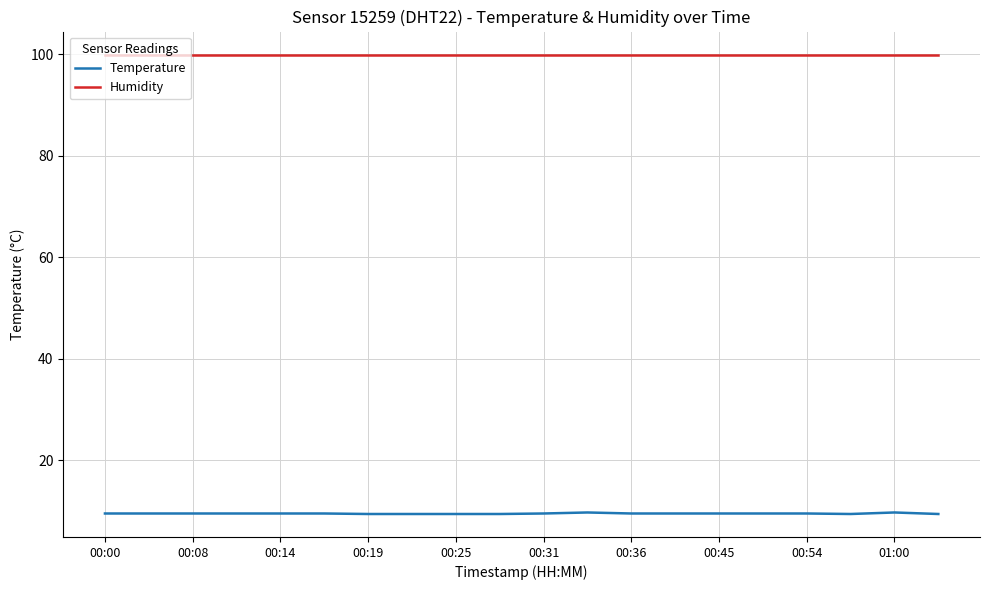

What are all the series names shown in the legend?

Temperature, Humidity